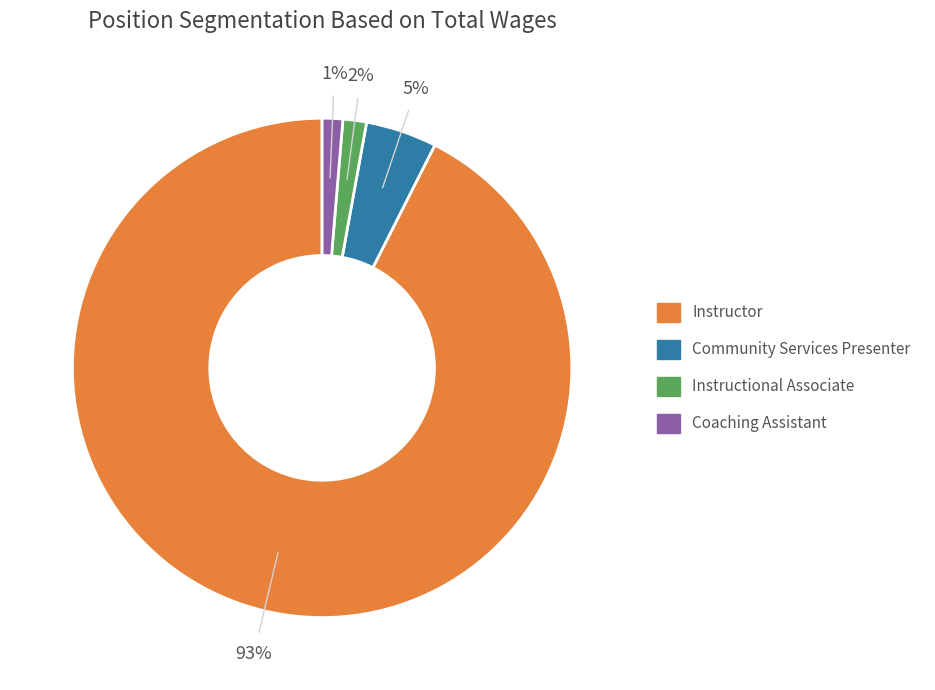

What percentage is the Community Services Presenter slice, to the nearest percent?

5%